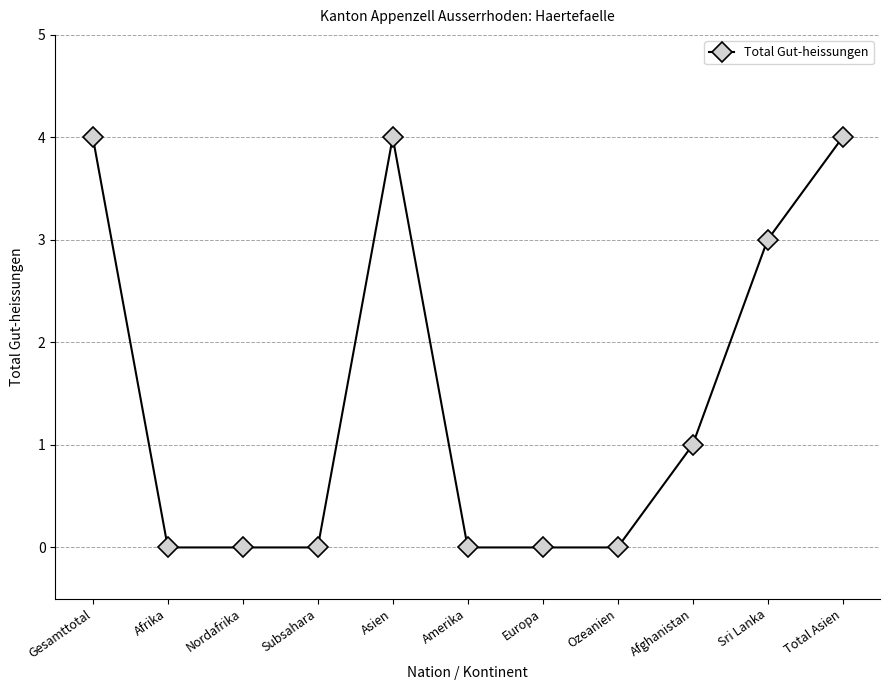

What is the greatest value displayed?

4